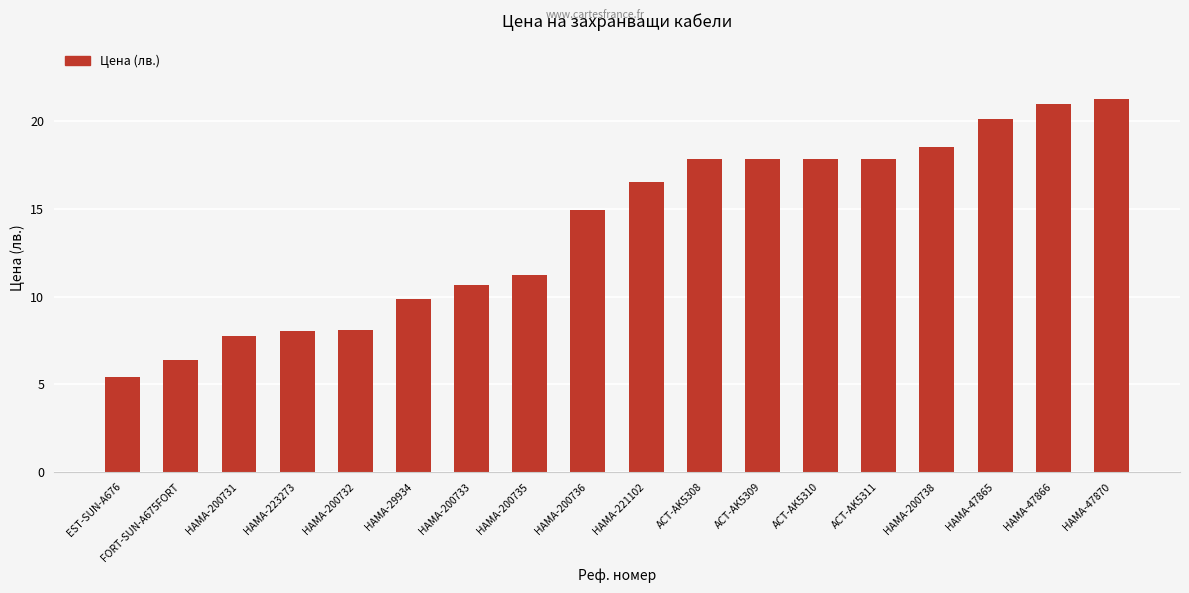

Is it true that the value at ACT-AK5311 is 28.3?

False